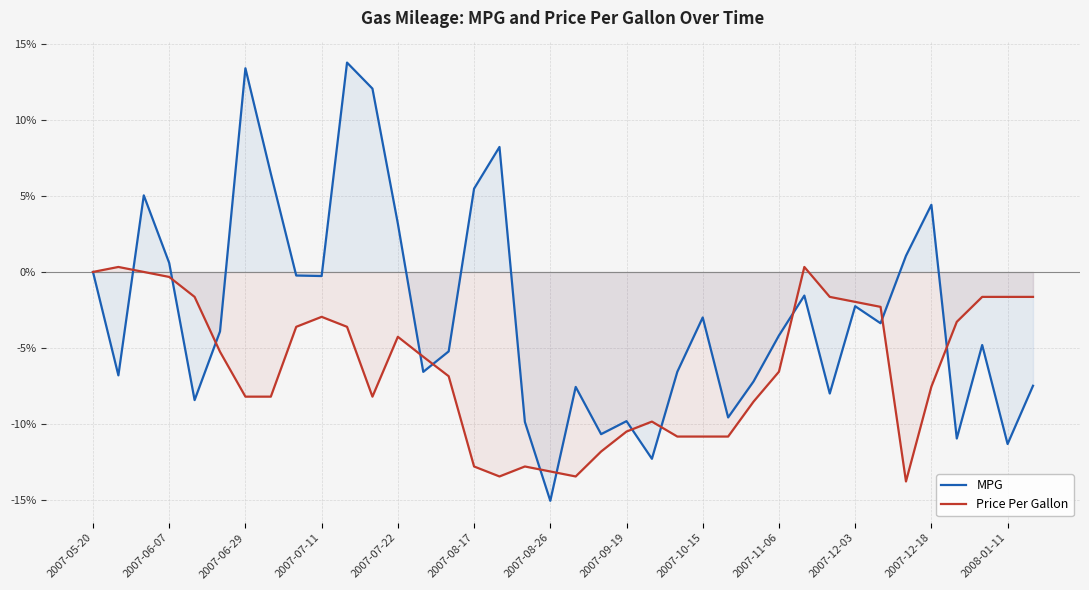

Rank the series by their maximum value, from lowest to highest.

Price Per Gallon, MPG